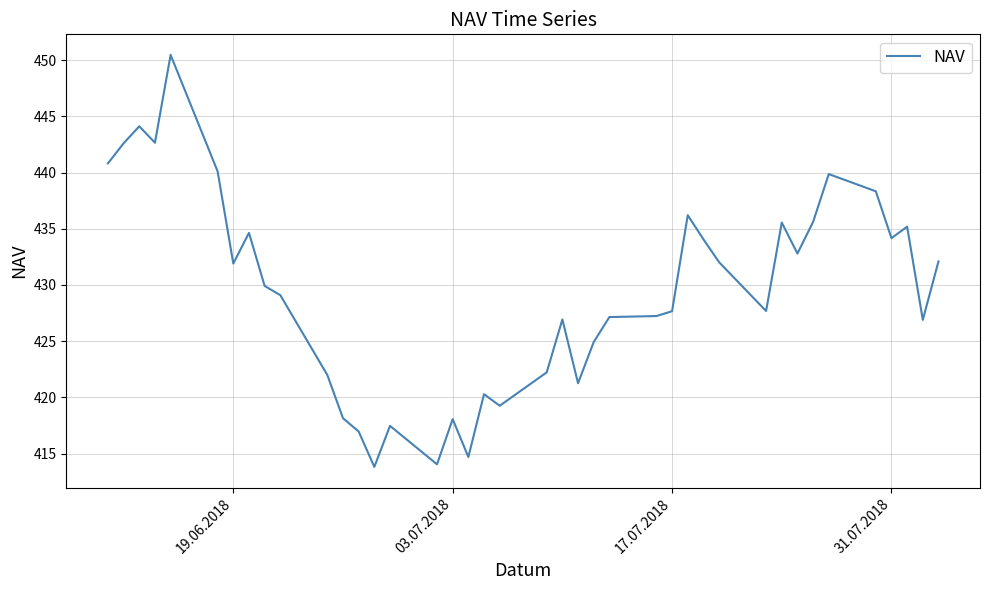

What is the maximum value shown in the chart?

450.5